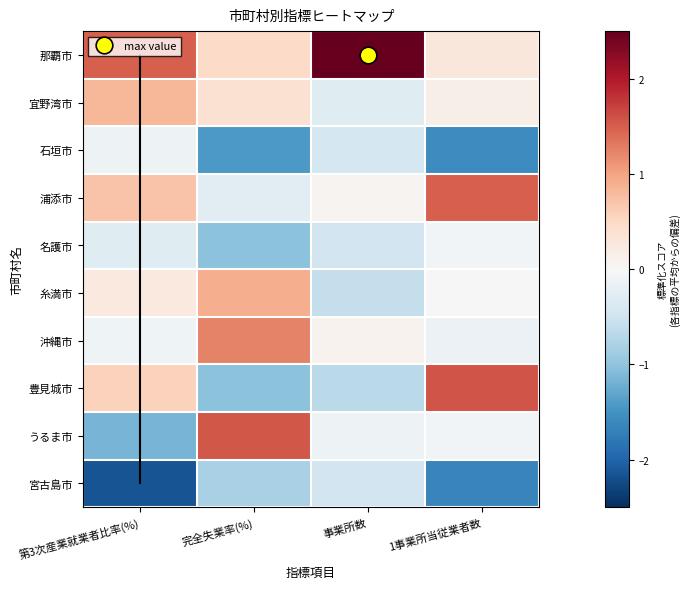

Reading left to right, what are all the values shown in this chart?

那覇市: 第3次産業就業者比率(%)=1.5	完全失業率(%)=0.5	事業所数=2.9	1事業所当従業者数=0.3
宜野湾市: 第3次産業就業者比率(%)=0.8	完全失業率(%)=0.4	事業所数=-0.3	1事業所当従業者数=0.1
石垣市: 第3次産業就業者比率(%)=-0.1	完全失業率(%)=-1.4	事業所数=-0.4	1事業所当従業者数=-1.6
浦添市: 第3次産業就業者比率(%)=0.7	完全失業率(%)=-0.3	事業所数=0.1	1事業所当従業者数=1.5
名護市: 第3次産業就業者比率(%)=-0.3	完全失業率(%)=-1.0	事業所数=-0.5	1事業所当従業者数=-0.1
糸満市: 第3次産業就業者比率(%)=0.2	完全失業率(%)=0.9	事業所数=-0.6	1事業所当従業者数=-0.0
沖縄市: 第3次産業就業者比率(%)=-0.1	完全失業率(%)=1.2	事業所数=0.1	1事業所当従業者数=-0.1
豊見城市: 第3次産業就業者比率(%)=0.6	完全失業率(%)=-1.0	事業所数=-0.7	1事業所当従業者数=1.6
うるま市: 第3次産業就業者比率(%)=-1.2	完全失業率(%)=1.6	事業所数=-0.1	1事業所当従業者数=-0.1
宮古島市: 第3次産業就業者比率(%)=-2.2	完全失業率(%)=-0.8	事業所数=-0.5	1事業所当従業者数=-1.6